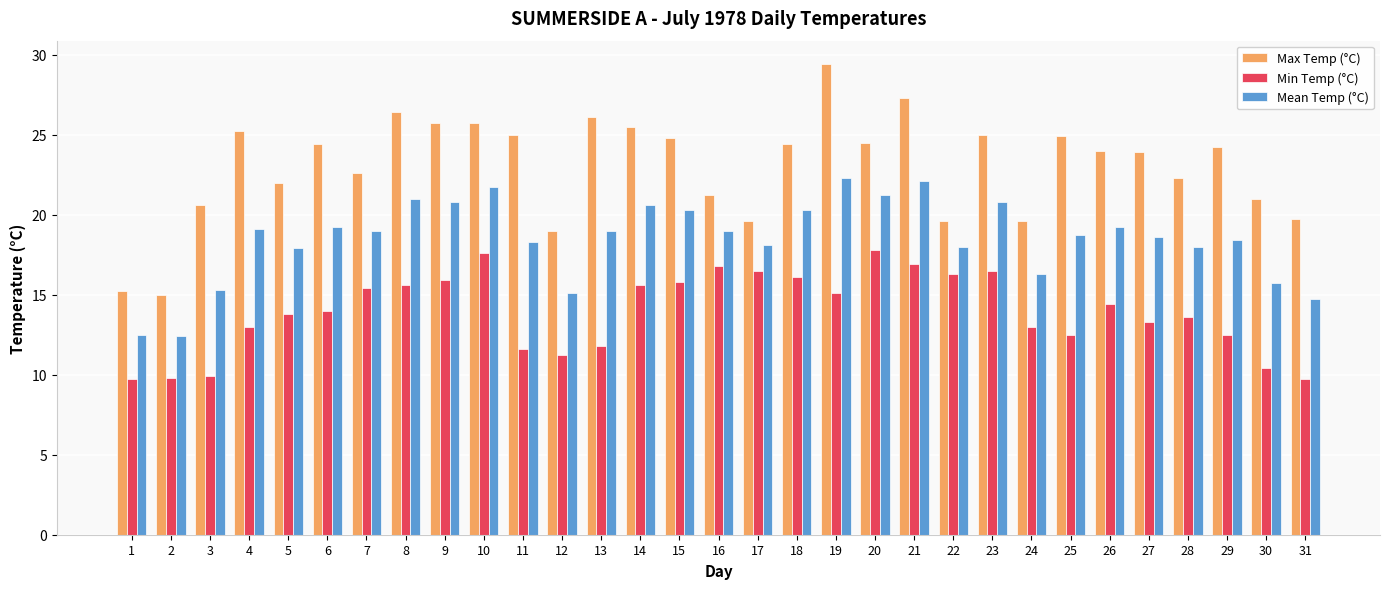

At 23, list the series in order from smallest to largest.

Min Temp (°C), Mean Temp (°C), Max Temp (°C)